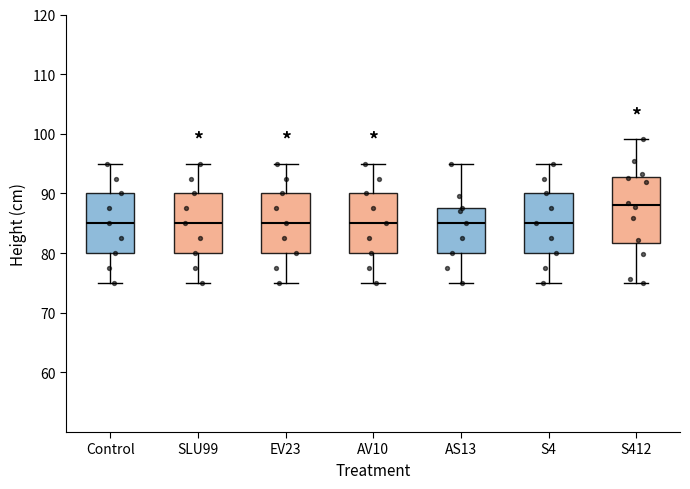

Reading left to right, read every box against the y-axis: the position of its median line, the range the box covers, and the ends of its whiskers. The values are not printed on the chart, so give them approximately, as read against the axis.

Control: median 85, box 80 to 90, whiskers 75 to 95
SLU99: median 85, box 80 to 90, whiskers 75 to 95
EV23: median 85, box 80 to 90, whiskers 75 to 95
AV10: median 85, box 80 to 90, whiskers 75 to 95
AS13: median 85, box 80 to 88, whiskers 75 to 95
S4: median 85, box 80 to 90, whiskers 75 to 95
S412: median 88, box 82 to 93, whiskers 75 to 99